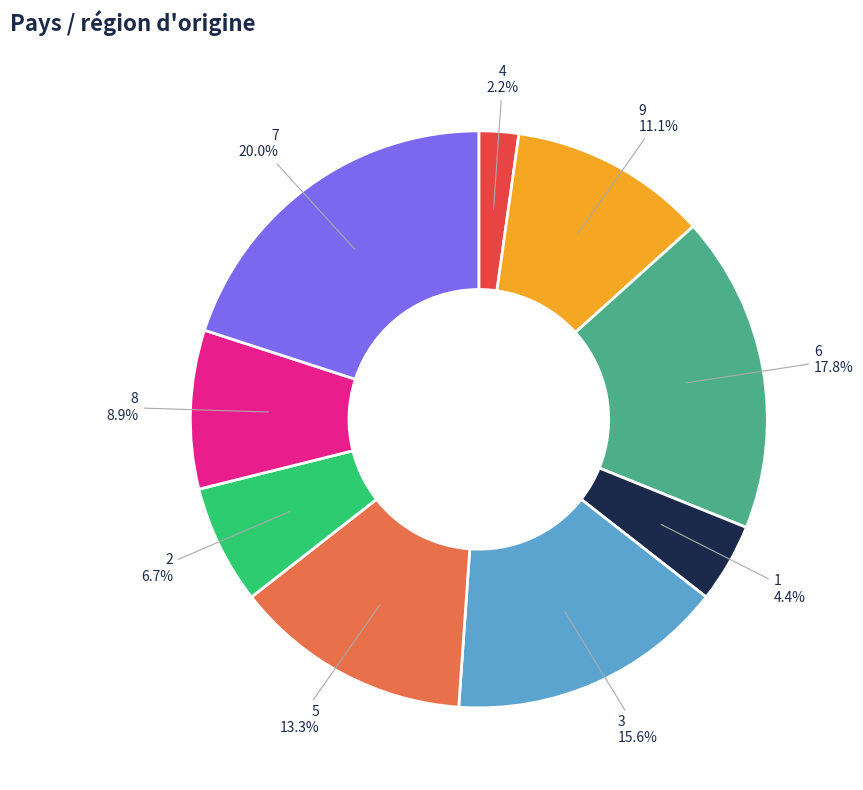

Between 6 and 9, which is larger?

6